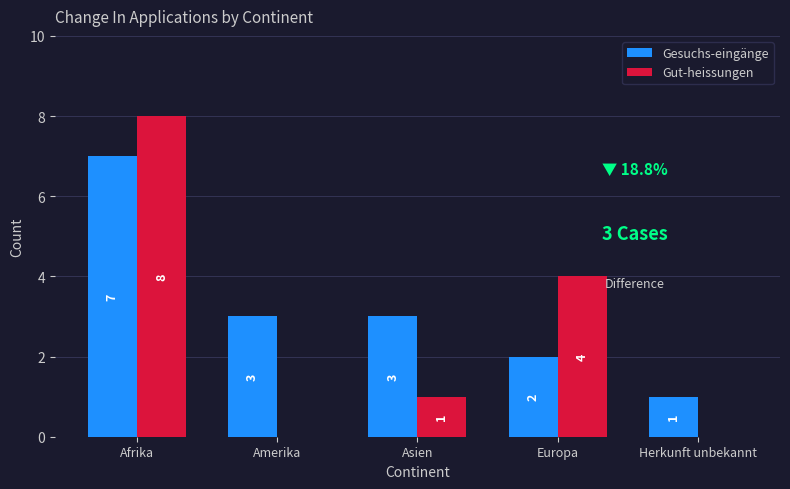

Which series changed the most between Europa and Herkunft unbekannt?

Gut-heissungen